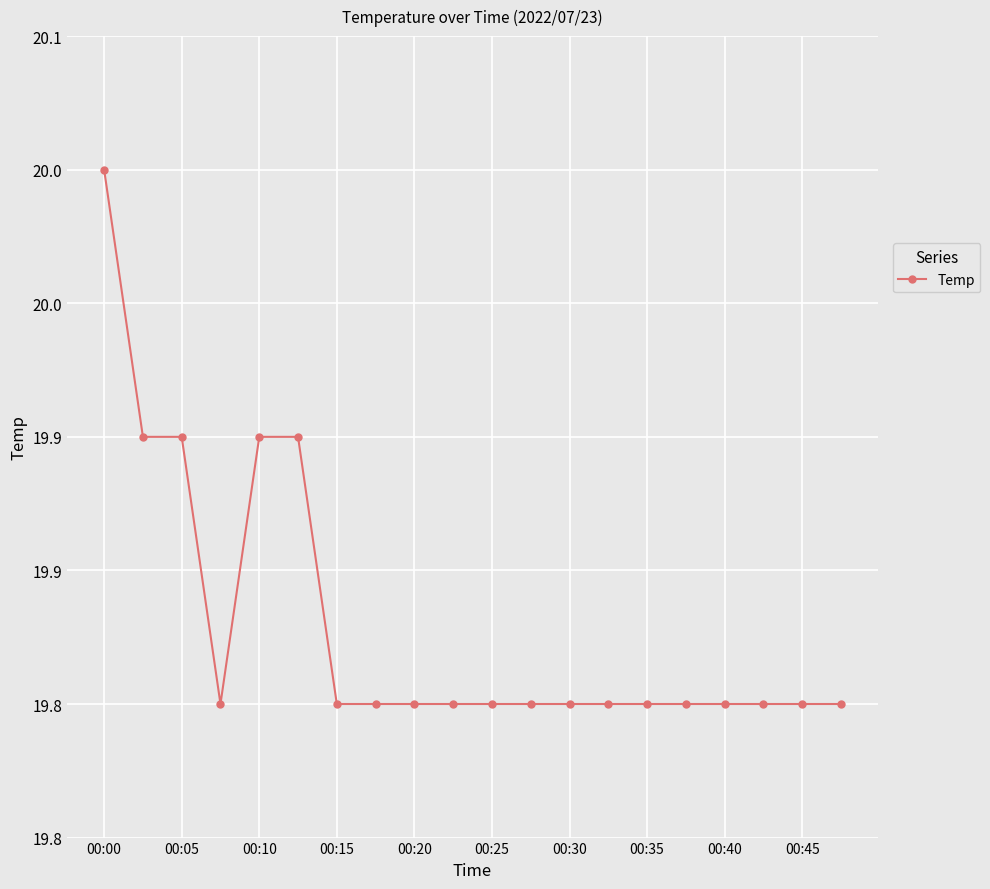

Which category has the highest value across all series?

00:00